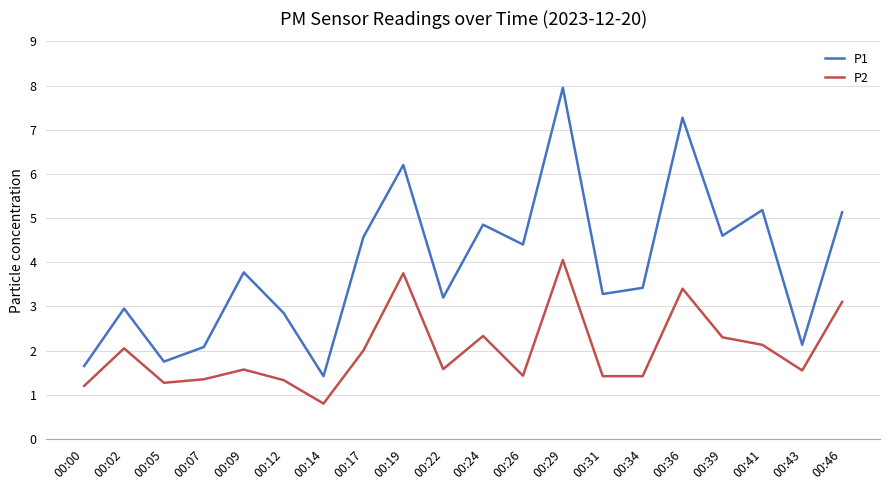

True or false: P1 has a value of 5.9 at 00:34.

False